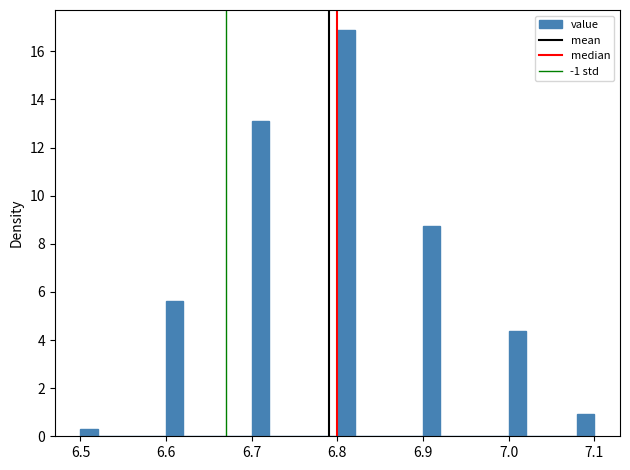

Around what value on the x-axis is the tallest bar? Give the approximate position of its centre, as read against the axis.

6.81